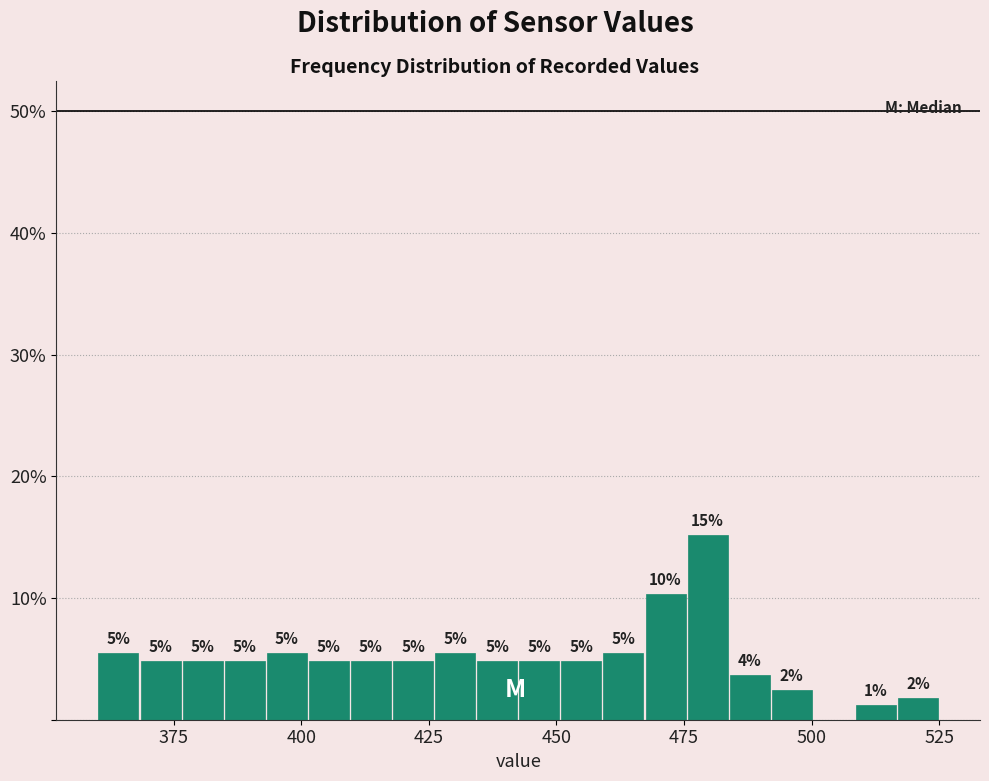

Around what value on the x-axis is the tallest bar? Give the approximate position of its centre, as read against the axis.

480